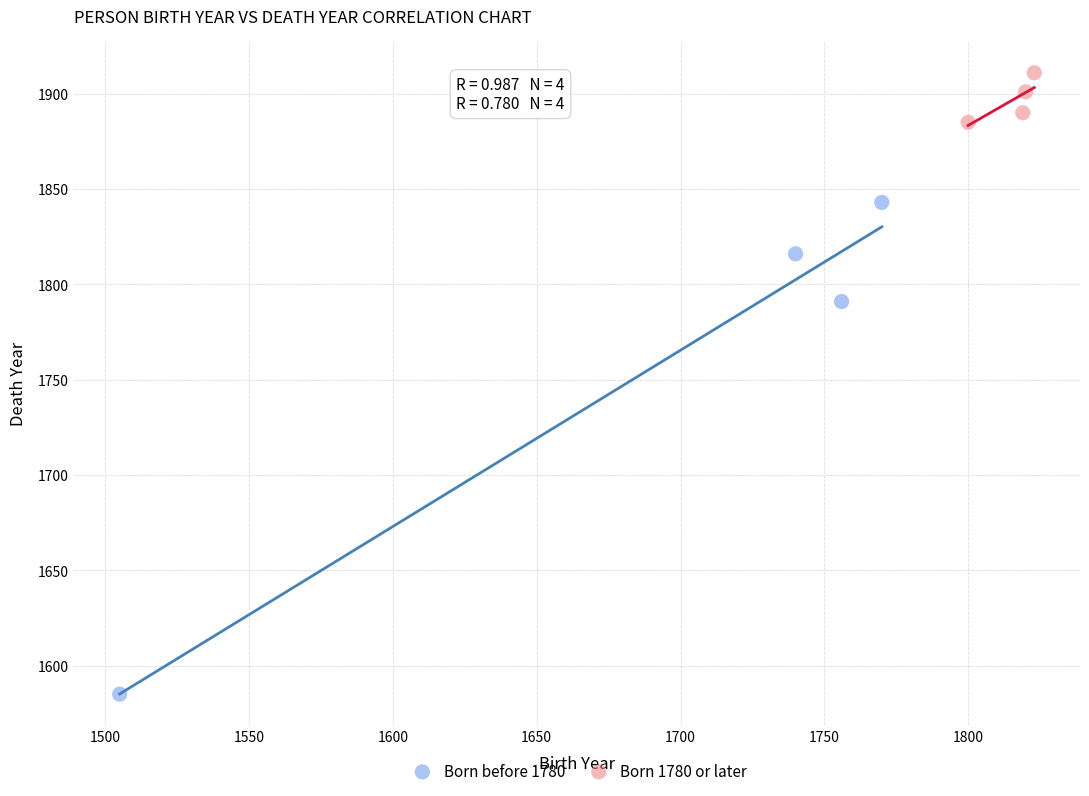

Which series has the largest Y range (max minus min)?

Born before 1780